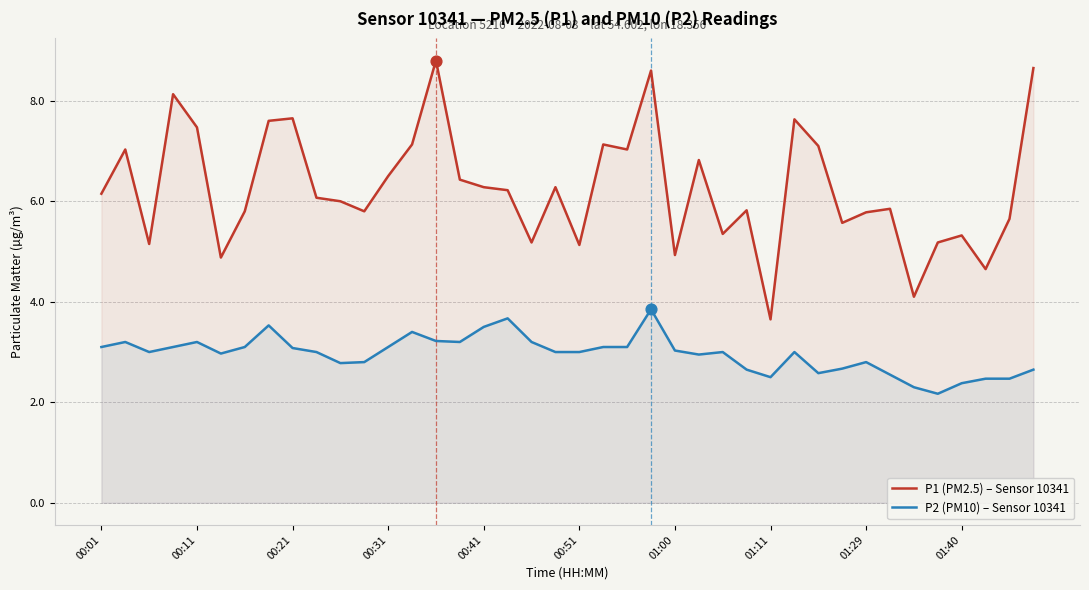

At which category is the sum across all series the highest?

23